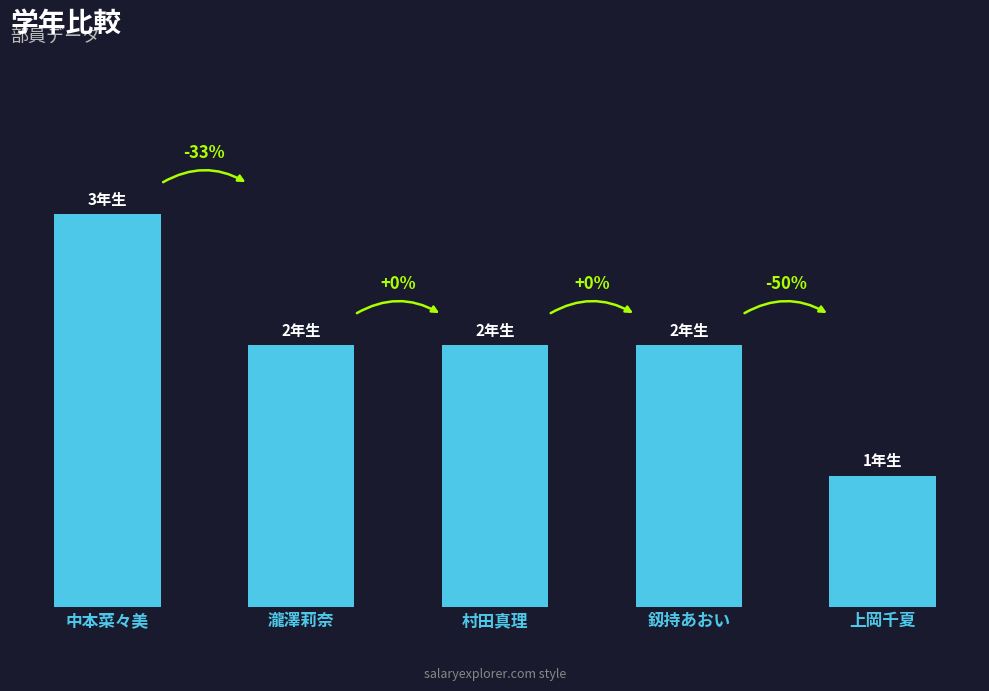

List the labels in order of value, smallest first.

上岡千夏, 瀧澤莉奈, 村田真理, 釼持あおい, 中本菜々美